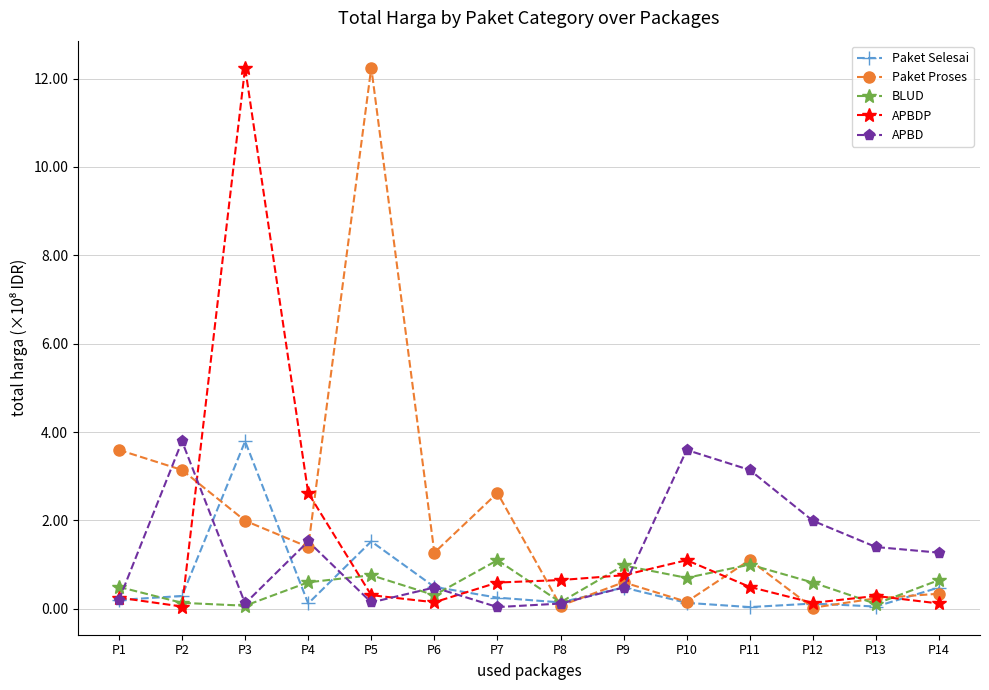

What is the maximum value shown in the chart?

12.2